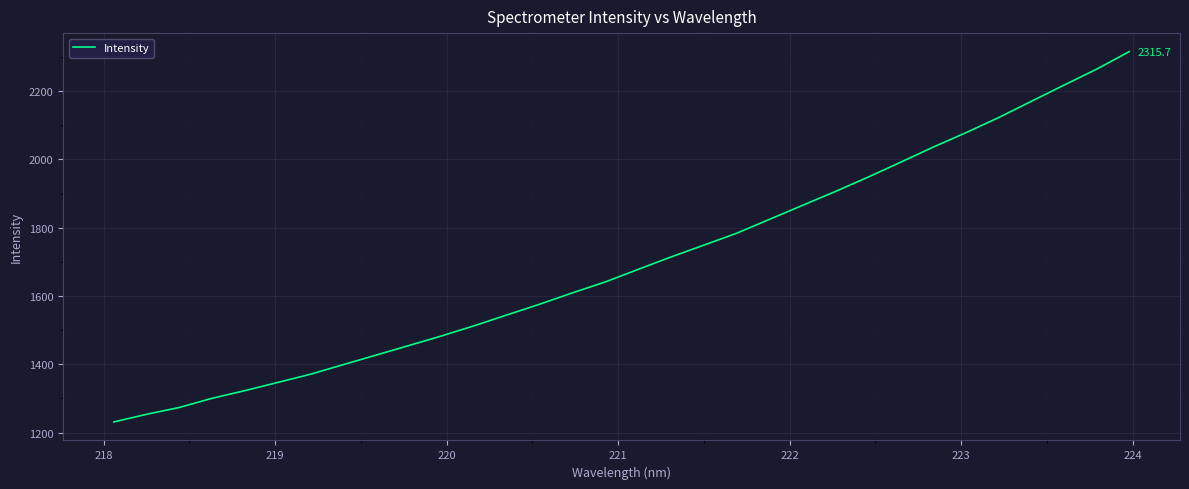

What is the difference between the maximum and minimum values?

1084.5